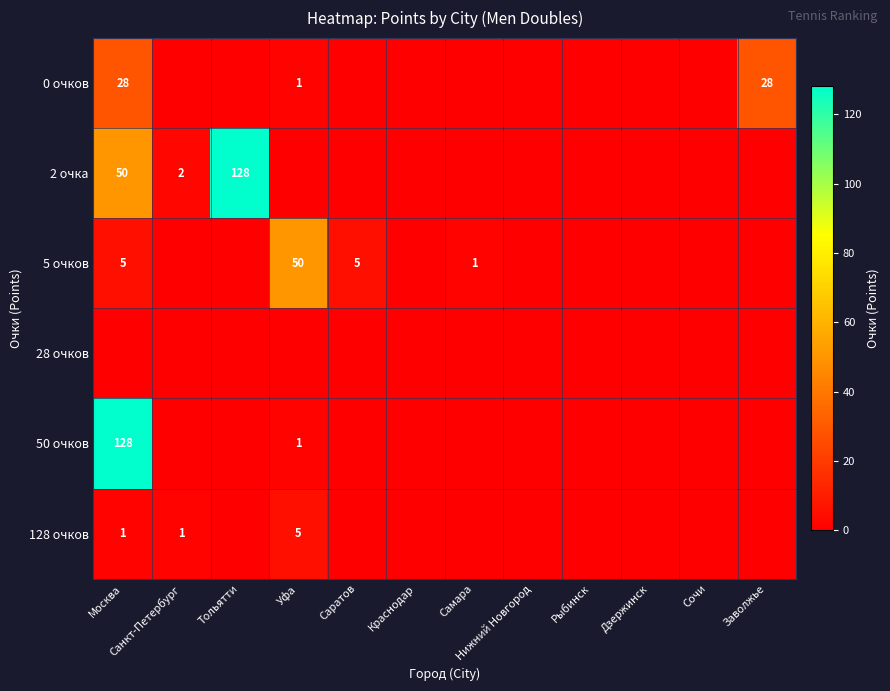

Is it true that 5 очков equals 2 at Саратов?

False